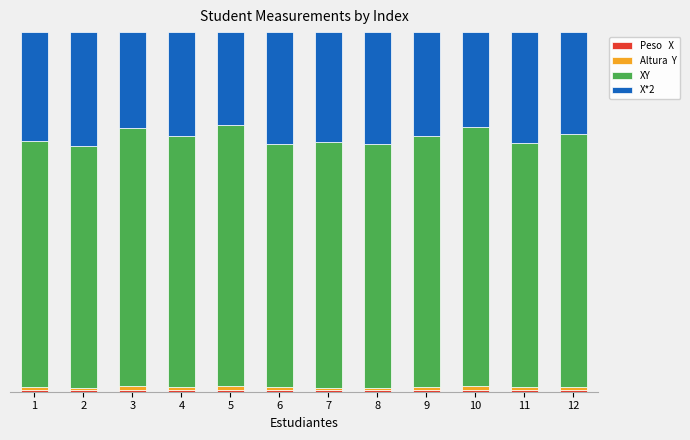

The XY series shows 68.3 at 7. True or false?

True